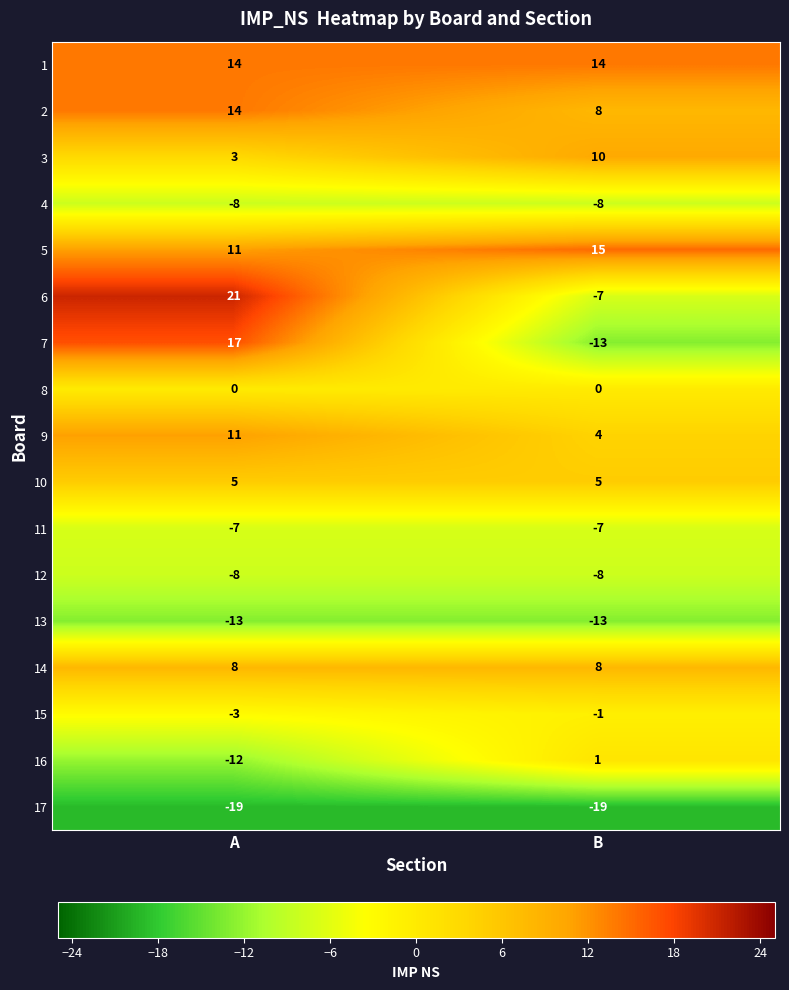

Which category has the lowest value in the 3 series?

A